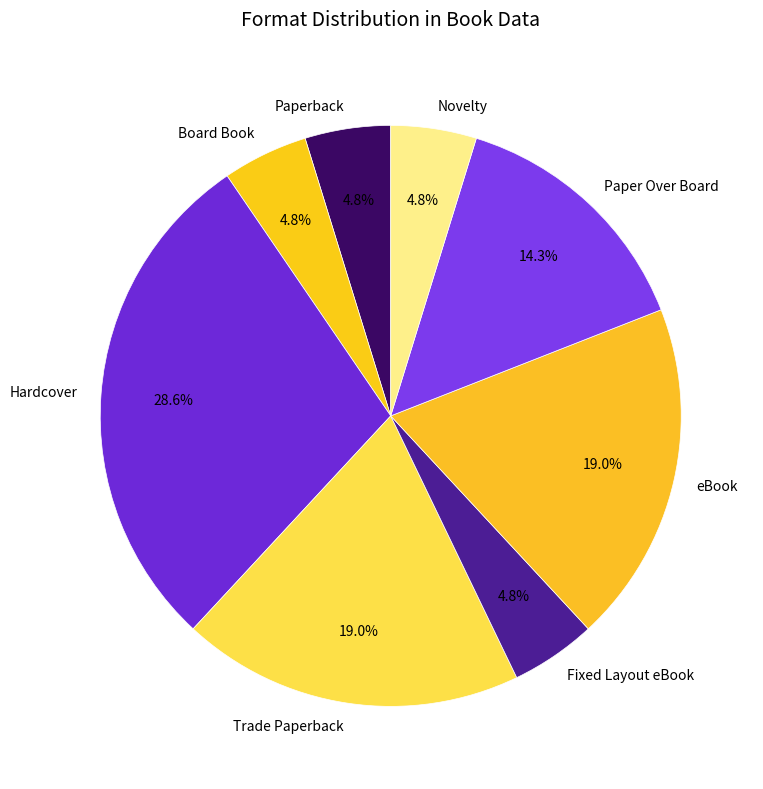

Which slice is the largest?

Hardcover